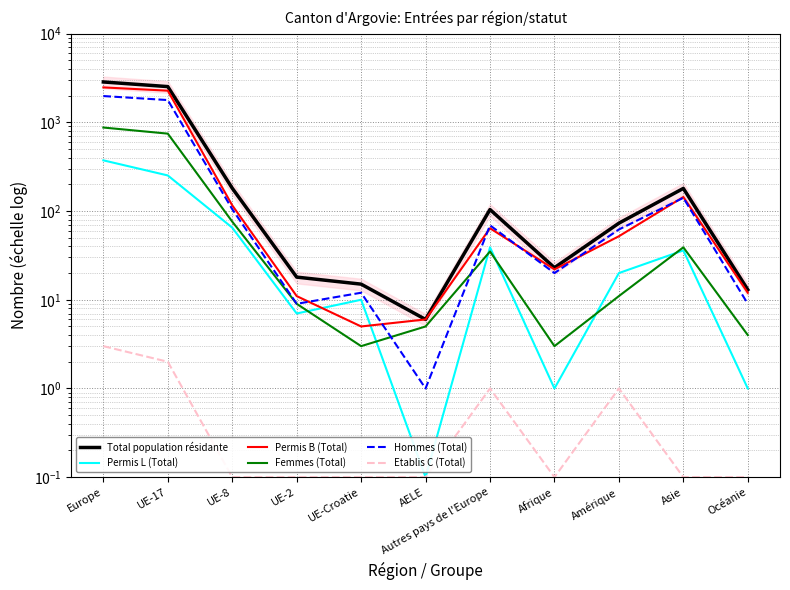

True or false: Permis B (Total) has more than 2 interior local peaks.

False